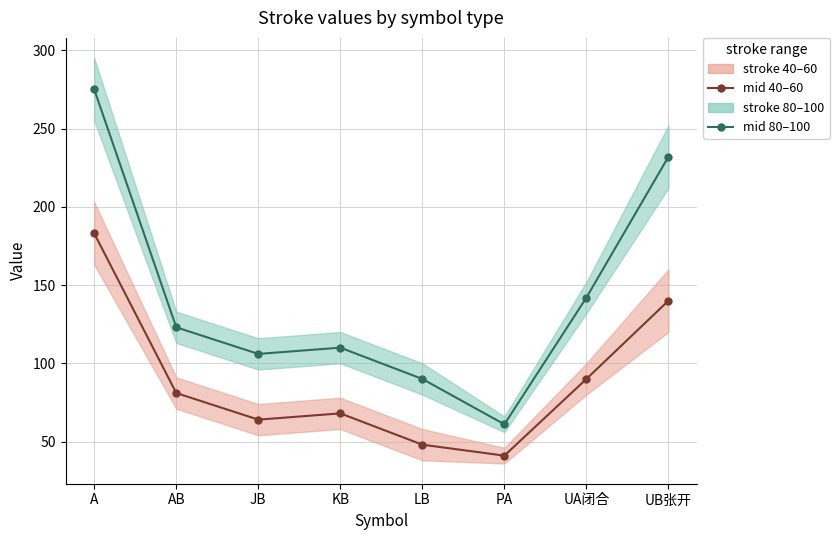

How many lines are shown in the chart?

2